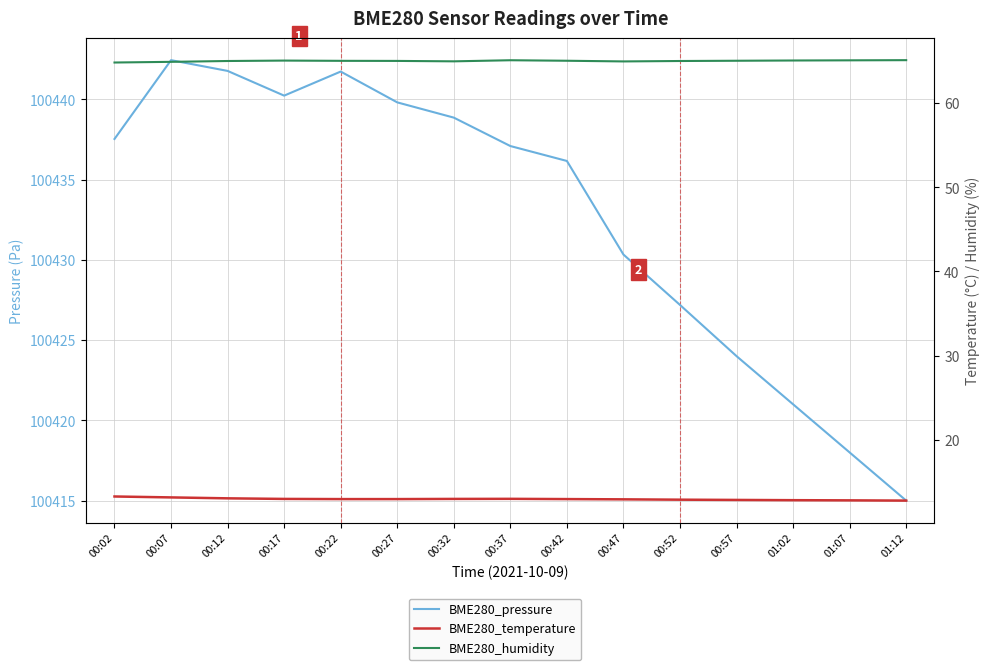

What are all the series names shown in the legend?

BME280_pressure, BME280_temperature, BME280_humidity